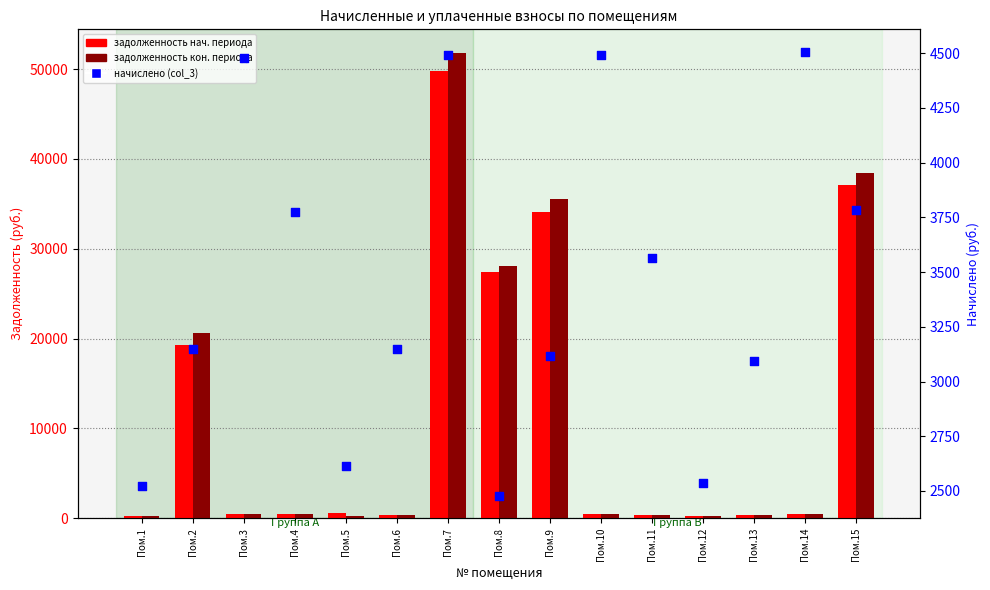

What is the total value across all series at Пом.6?

3848.5